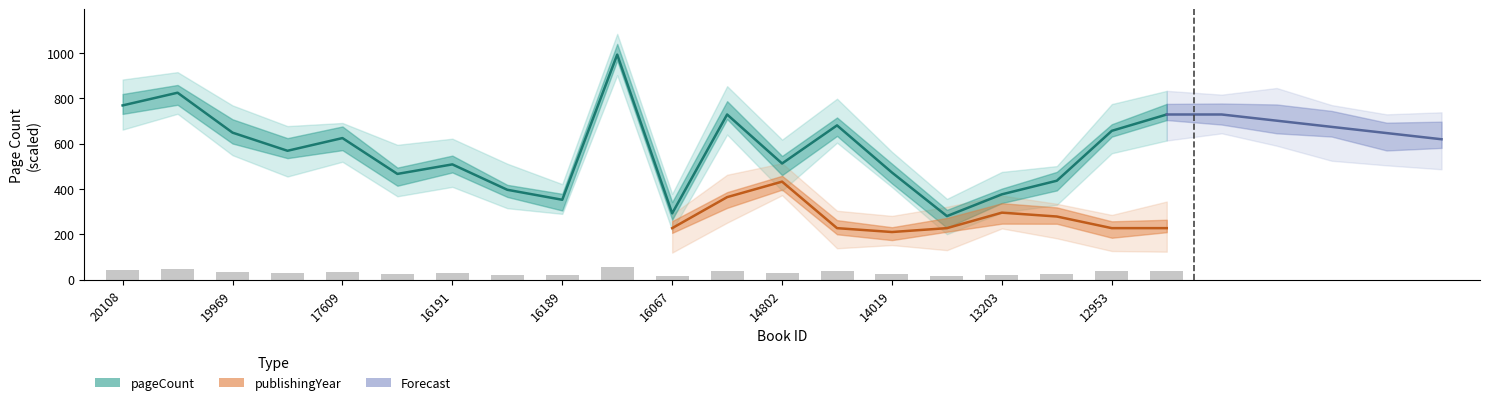

Reading left to right, extract all data points from this chart.

42.2	45.3	35.6	31.2	34.3	25.6	27.9	21.8	19.4	54.6	16.1	40.0	28.2	37.4	26.0	15.4	20.7	24.0	36.1	40.0